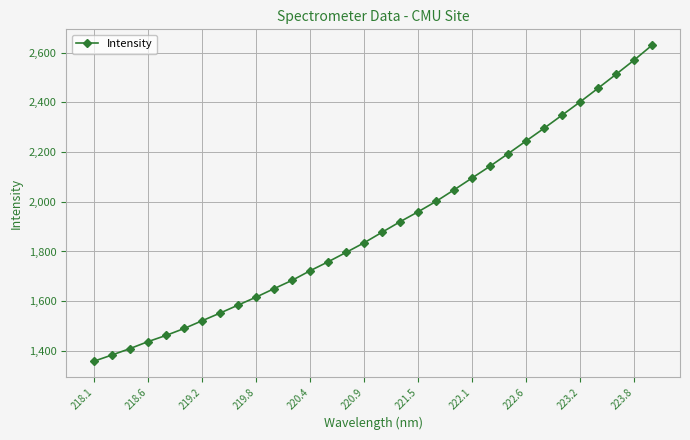

Reading left to right, what are all the values shown in this chart?

1358.7	1383.7	1409.5	1437.5	1462.5	1490.2	1521.4	1552.4	1584.5	1616.5	1650.7	1684.2	1722.8	1758.8	1796.6	1835.3	1877.8	1920.0	1960.1	2002.0	2048.5	2096.1	2143.6	2193.9	2245.0	2296.1	2348.9	2402.0	2457.2	2513.1	2570.0	2630.2